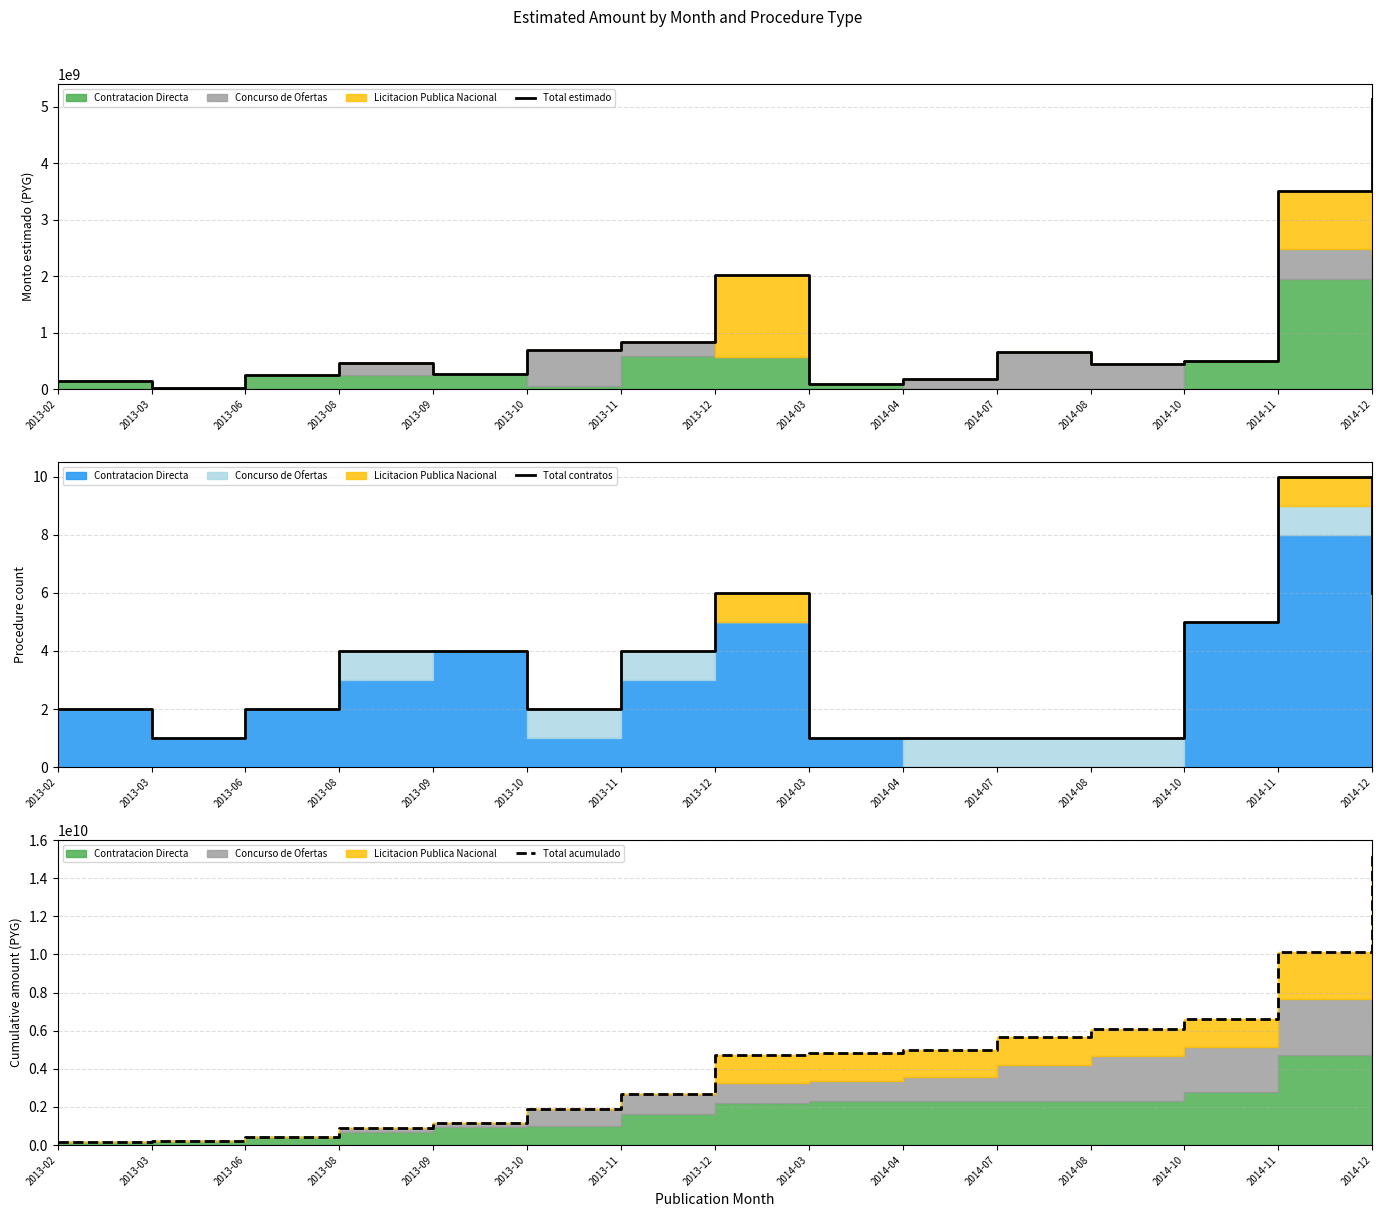

What is the minimum value shown in the chart?

1